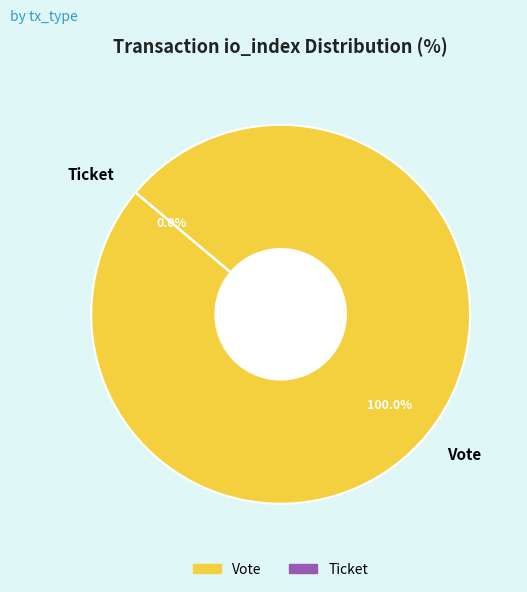

How many segments does this pie chart have?

2